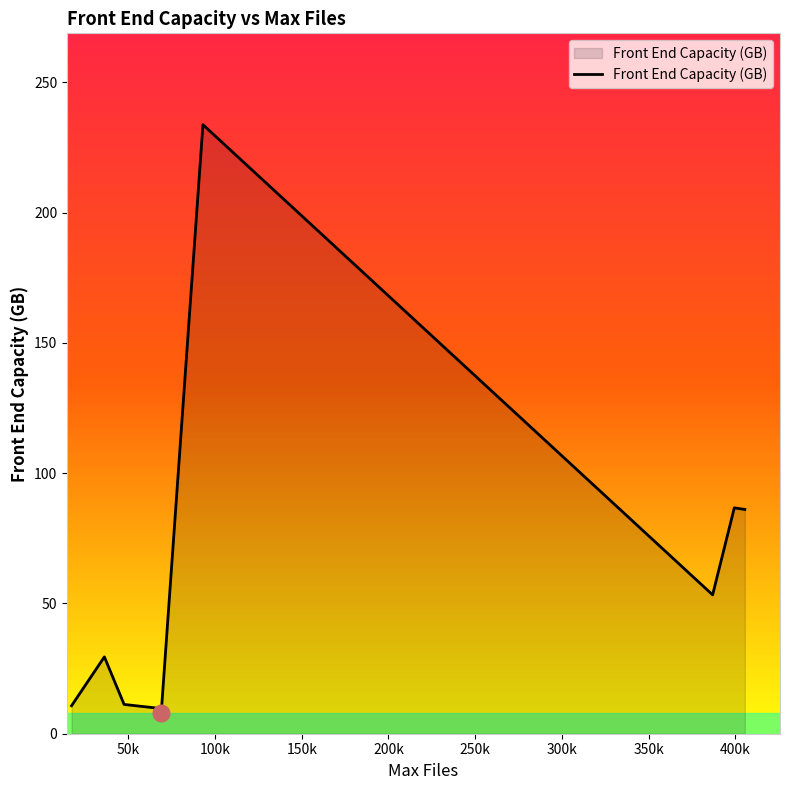

What is the minimum value shown in the chart?

7.8